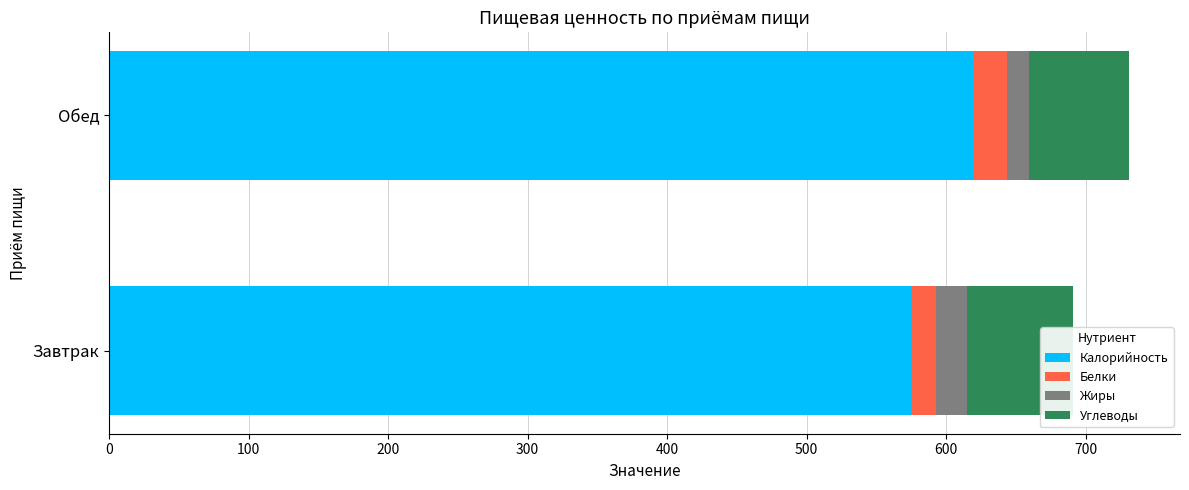

Rank the series by their maximum value, from highest to lowest.

Калорийность, Углеводы, Белки, Жиры